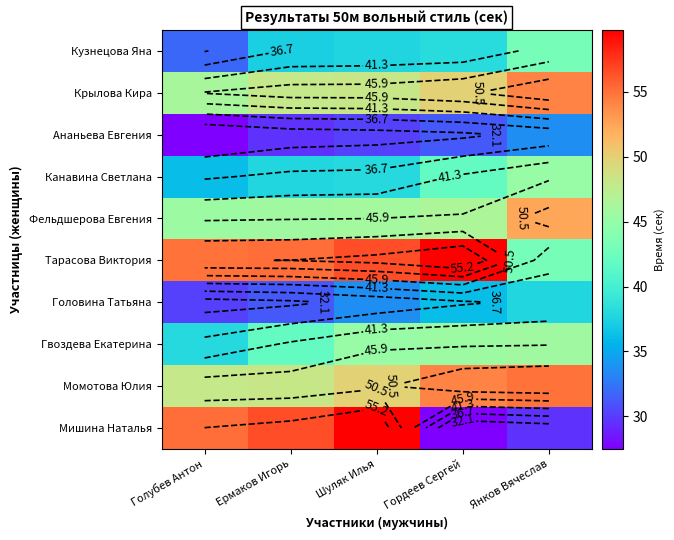

List the labels in order of Момотова Юлия value, smallest first.

Голубев Антон, Ермаков Игорь, Шуляк Илья, Гордеев Сергей, Янков Вячеслав